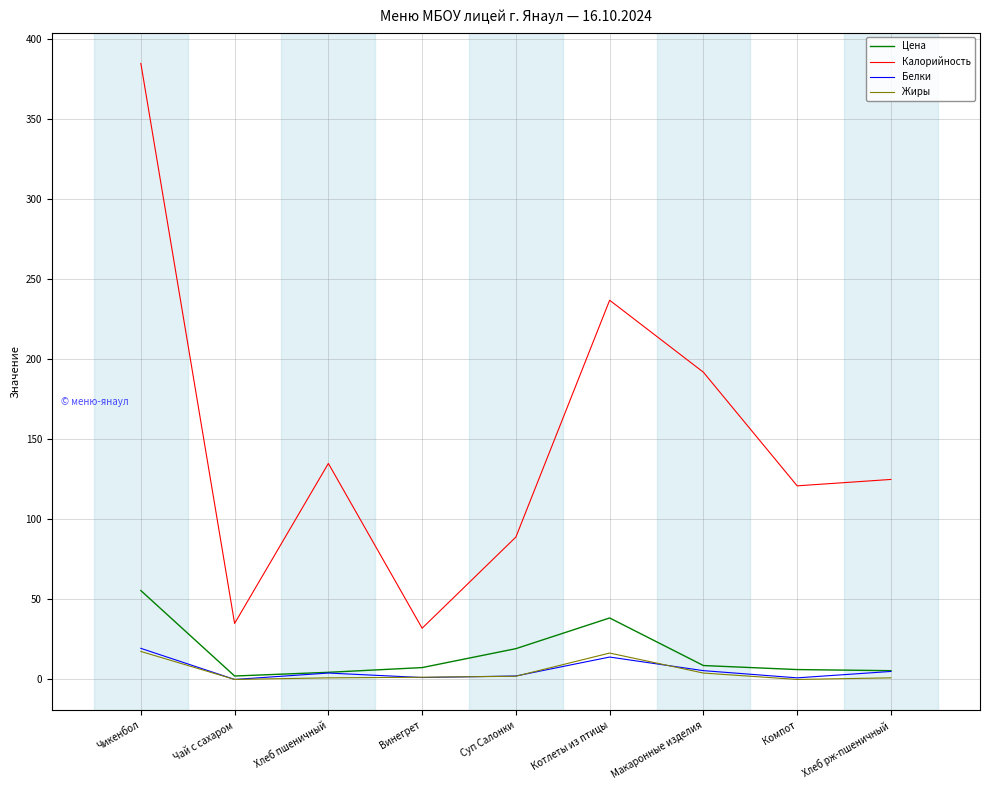

At which label does Белки reach its peak?

Чикенбол